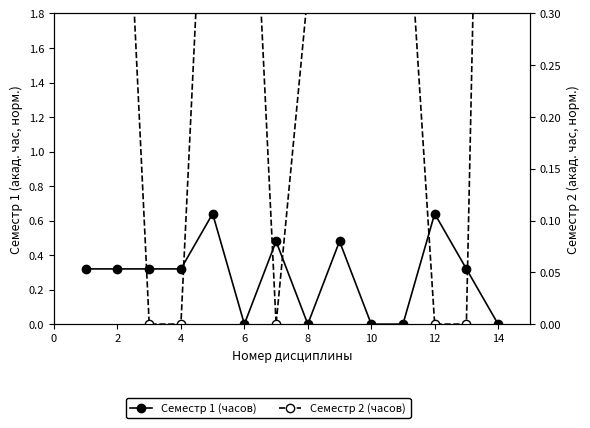

Which series ends up on top after the final intersection of Семестр 1 (часов) and Семестр 2 (часов)?

Семестр 2 (часов)